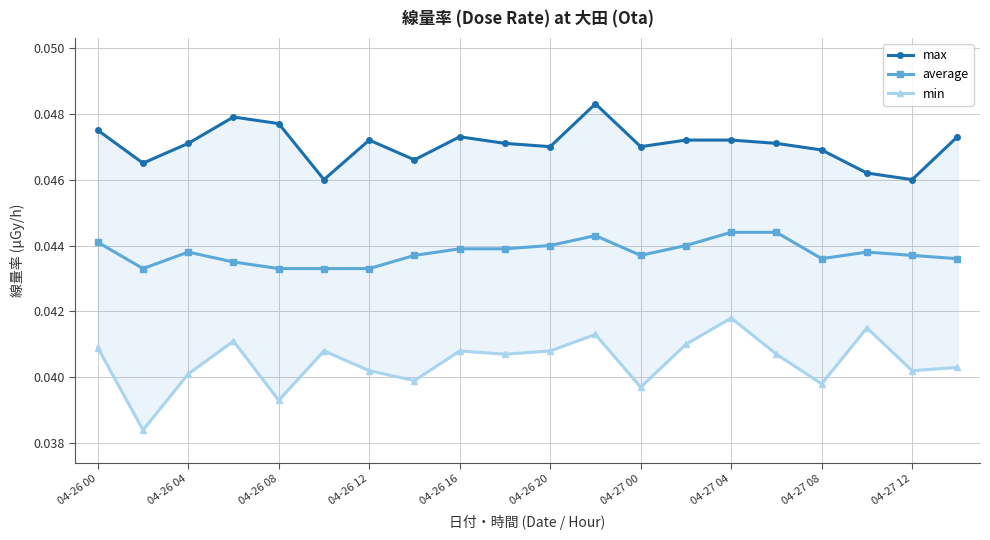

Is this an area chart (filled region under the line)?

No